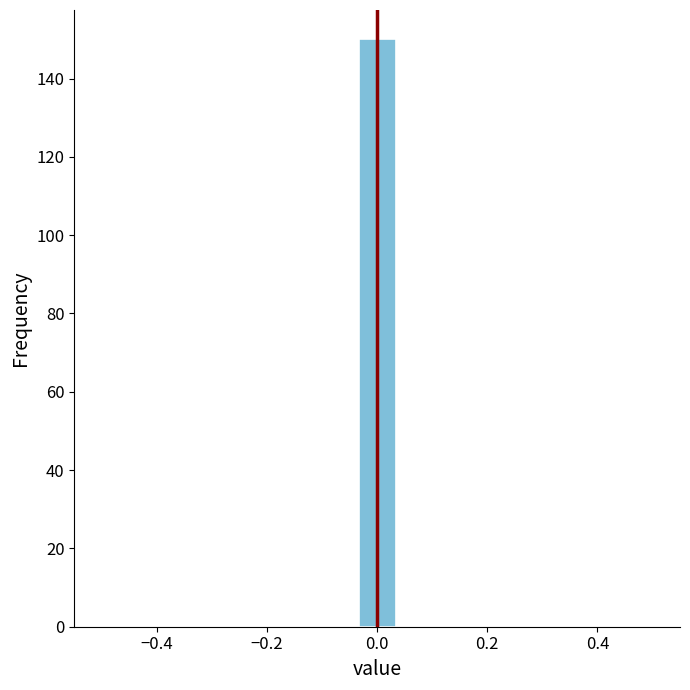

Around what value on the x-axis is the tallest bar? Give the approximate position of its centre, as read against the axis.

0.00